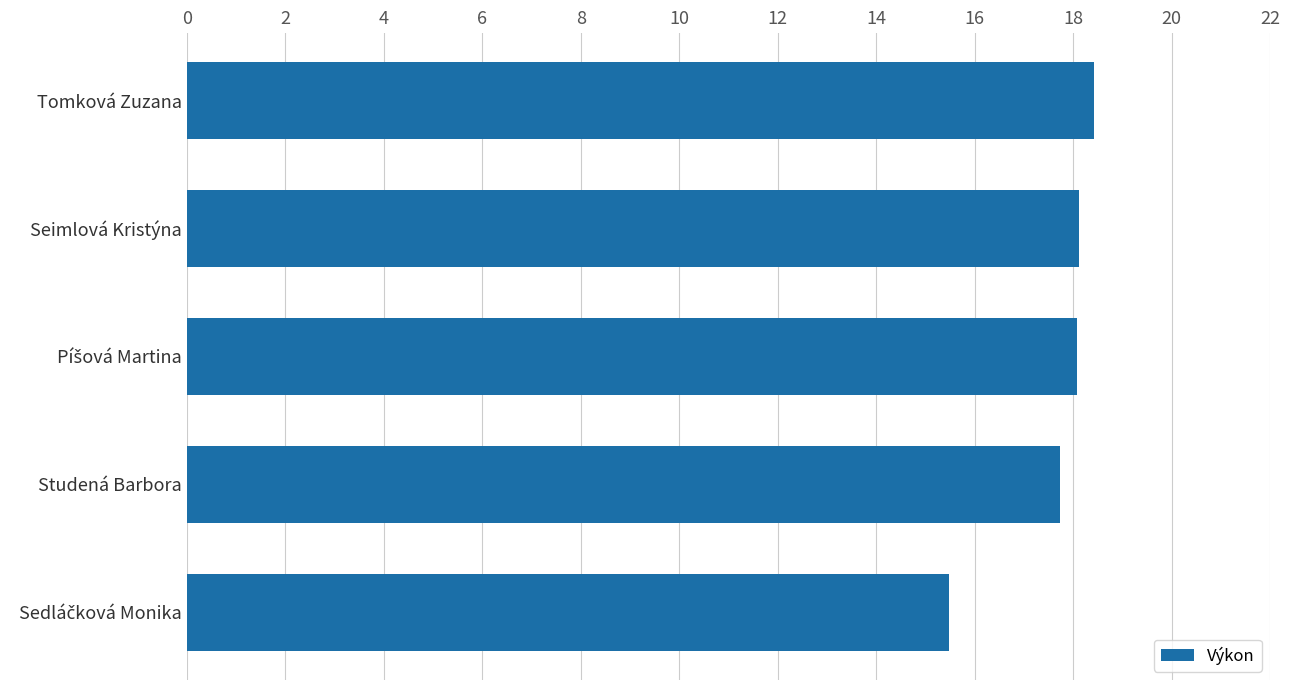

What is the average value?

17.6